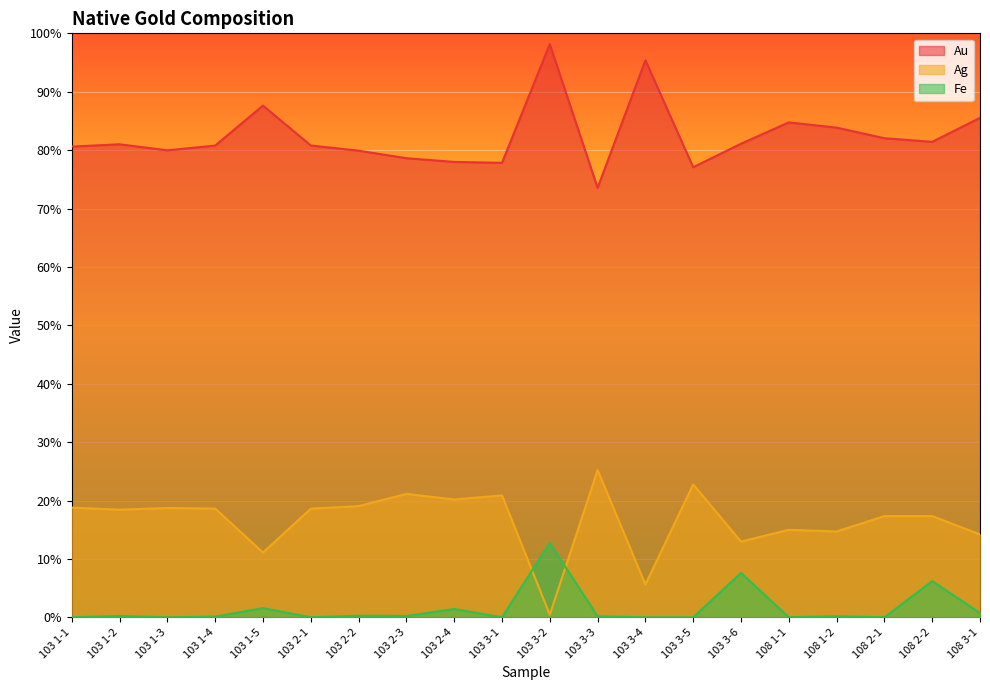

At how many categories does at least one series exceed 24?

20